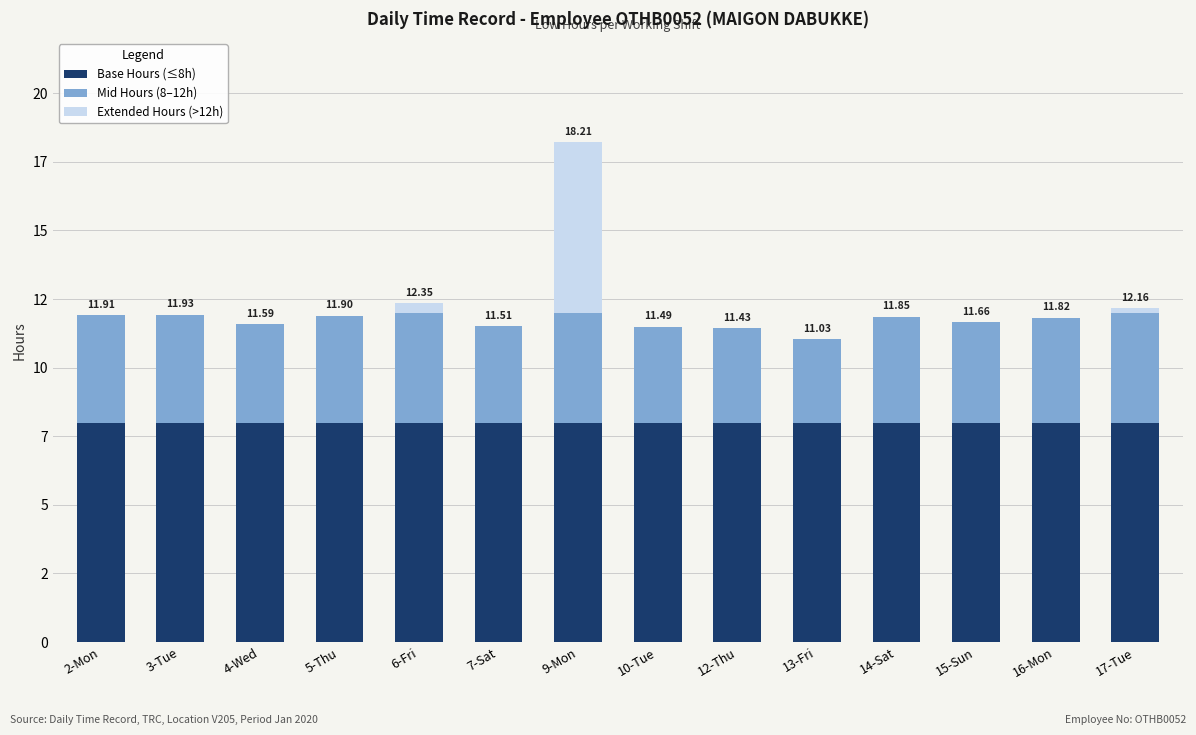

What is the label of the 1st bar from the right?

17-Tue